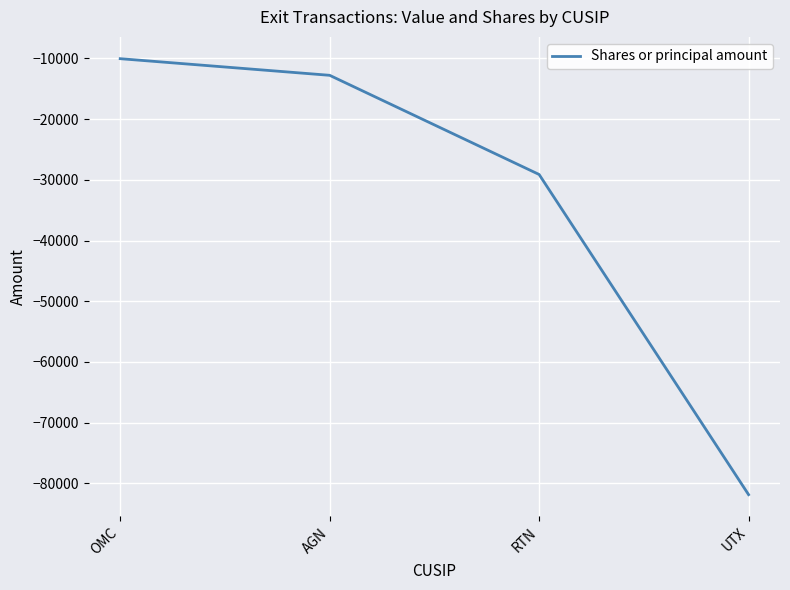

Where does the data first go above -12771?

OMC